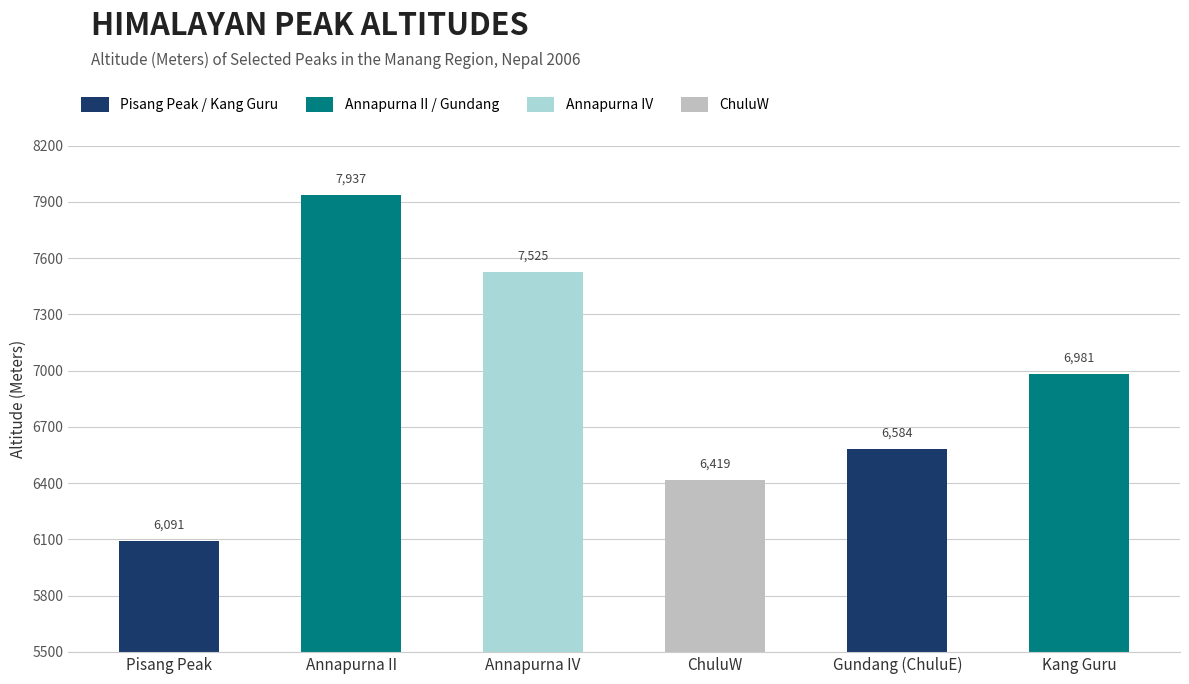

How many categories are shown in the chart?

6